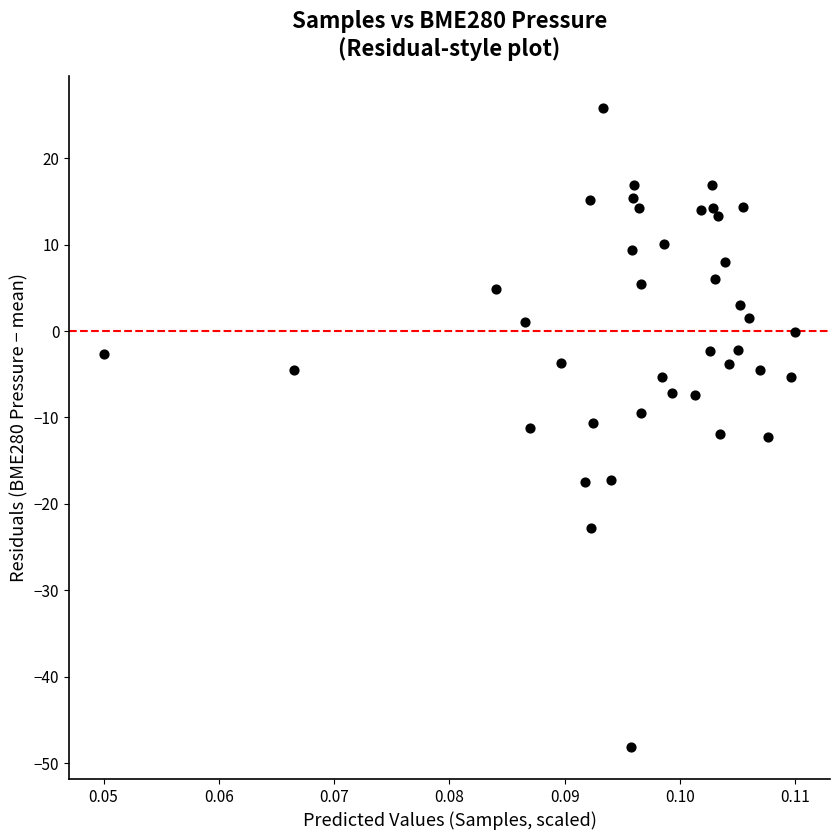

What is the range of Y values (max minus min)?

73.9